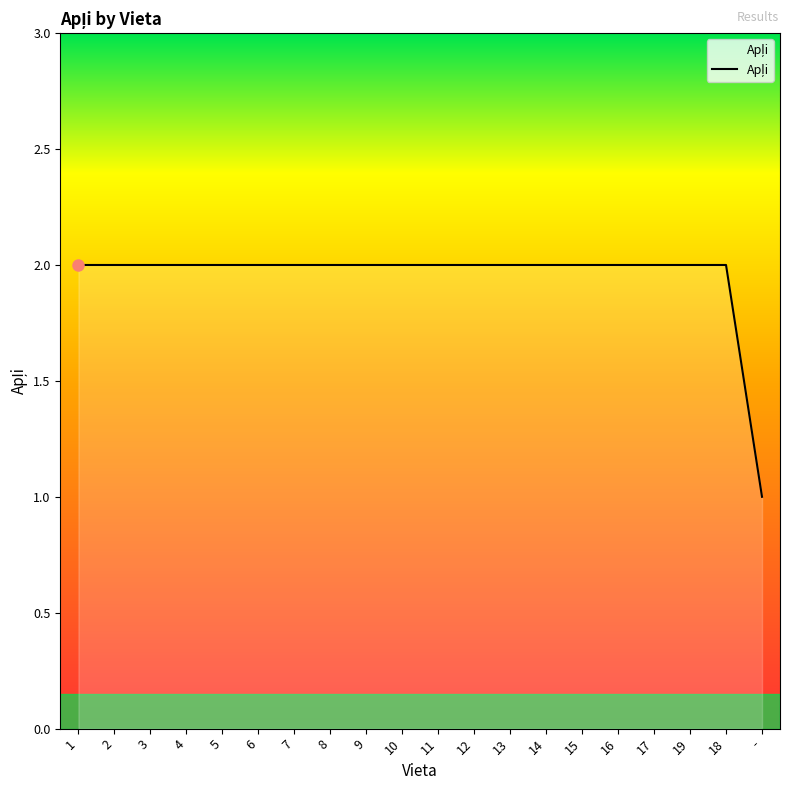

Is it true that the value at 10 is 1?

False